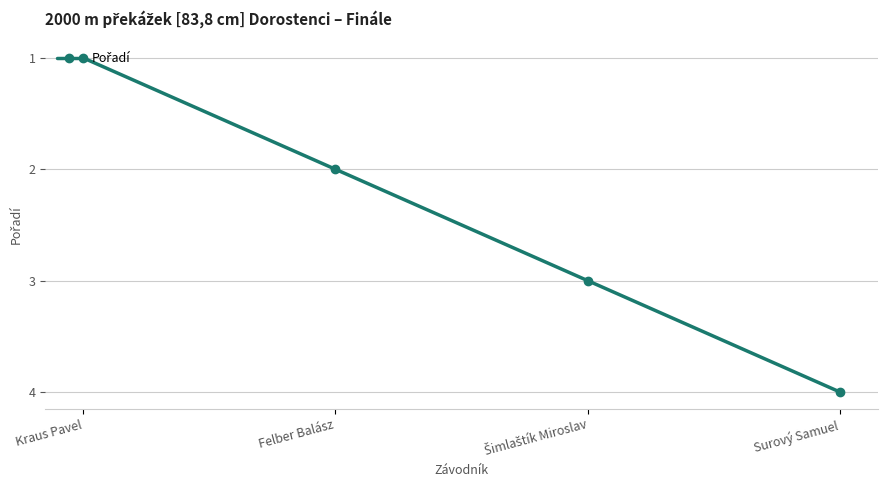

What is the difference between the values at Surový Samuel and Kraus Pavel?

3